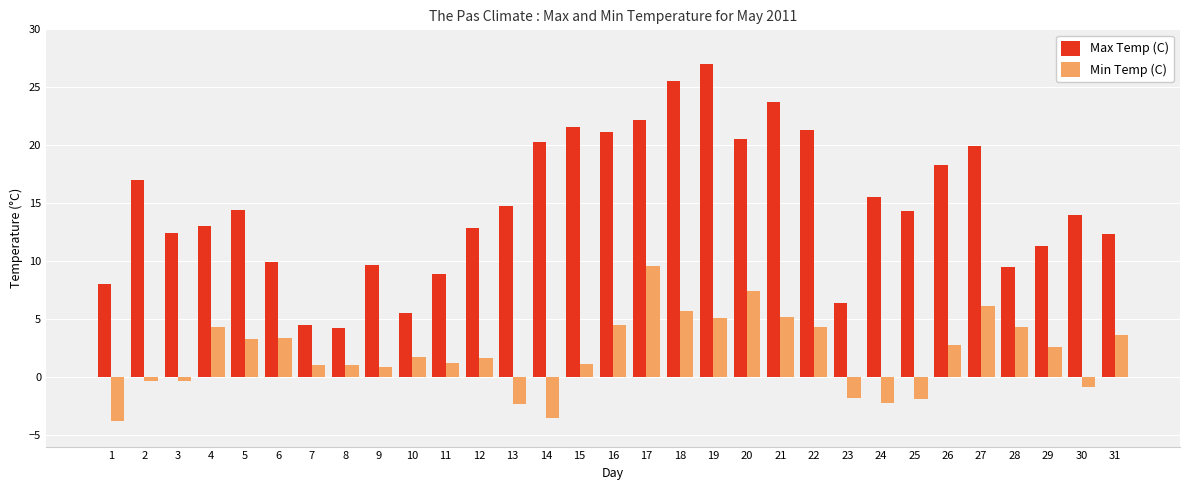

At 1, list the series in order from smallest to largest.

Min Temp (C), Max Temp (C)